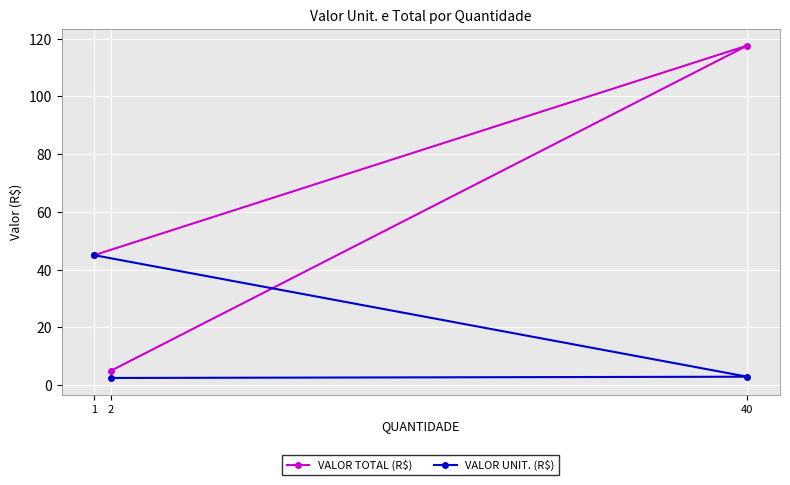

Rank the categories by VALOR UNIT. (R$) value from highest to lowest.

1, 40, 2